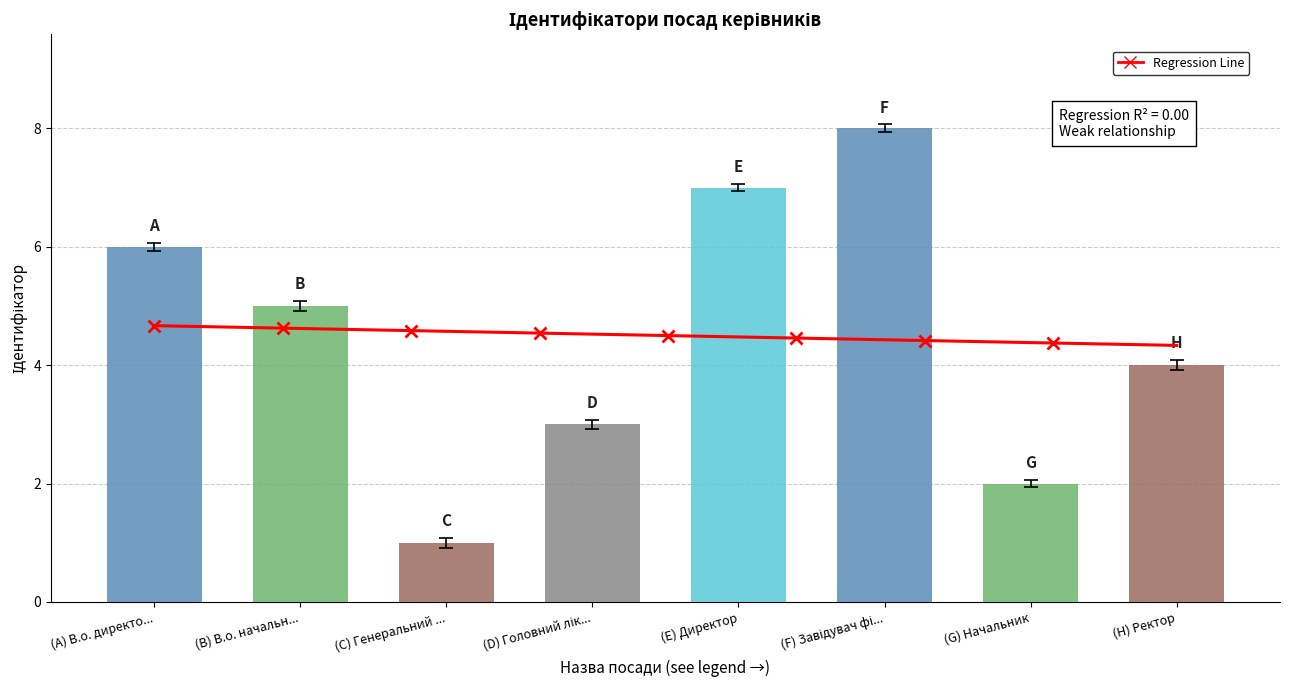

Count the number of categories in the chart.

8